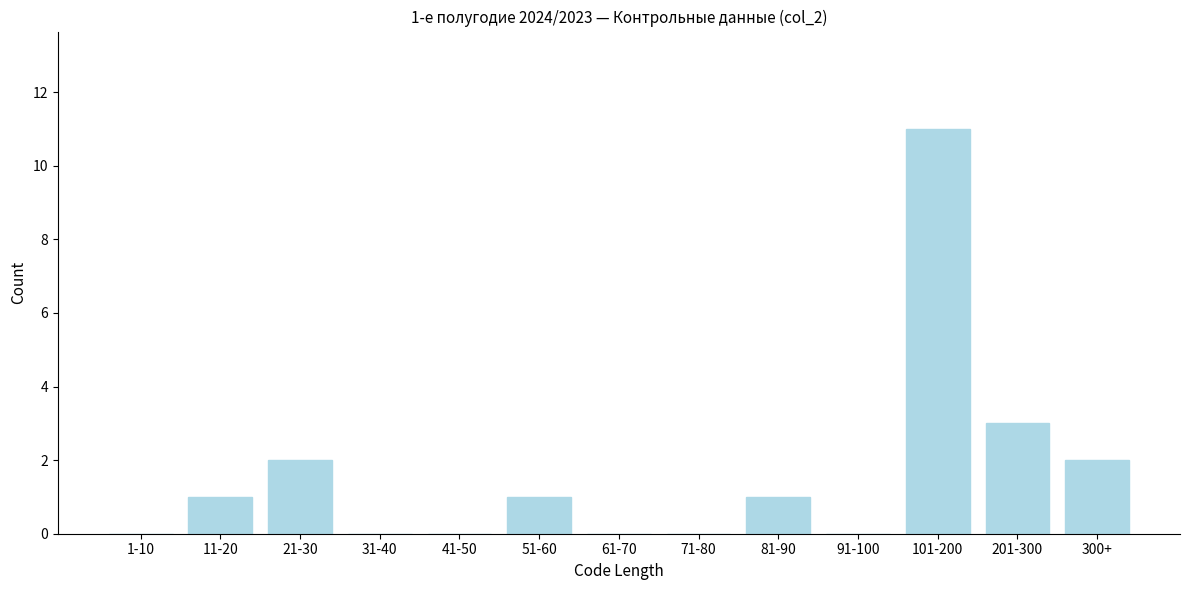

Reading right to left, what are all the values shown in this chart?

300+=2	201-300=3	101-200=11	91-100=0	81-90=1	71-80=0	61-70=0	51-60=1	41-50=0	31-40=0	21-30=2	11-20=1	1-10=0